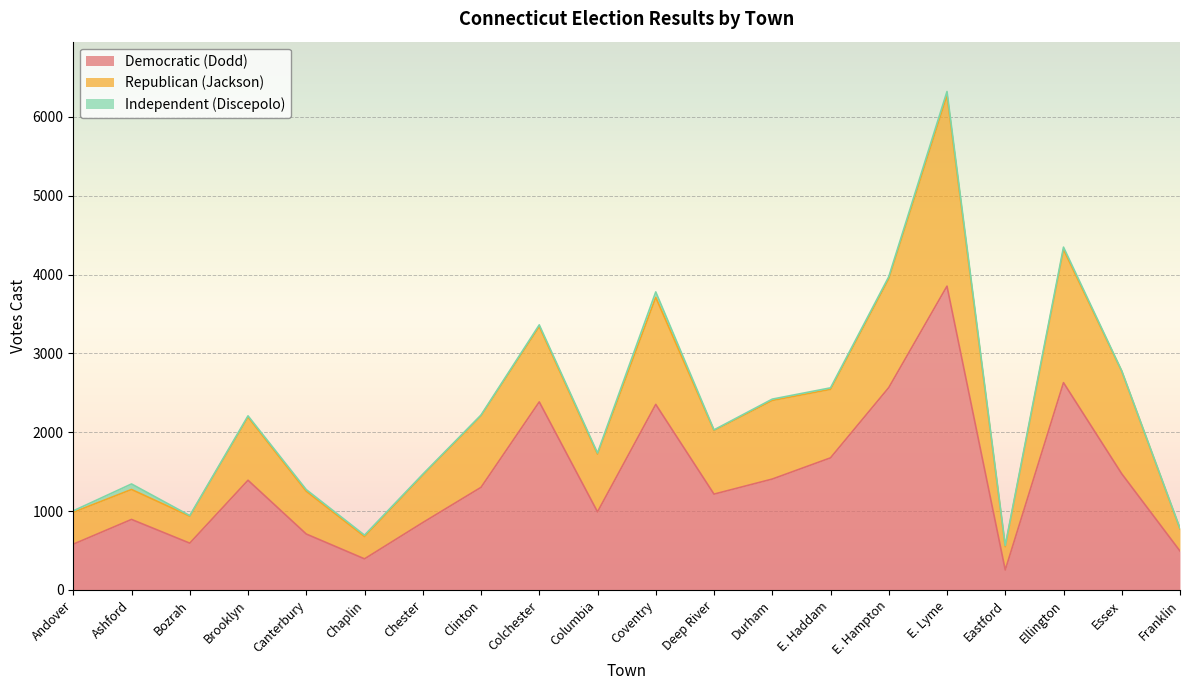

Which label corresponds to the largest value in the chart?

E. Lyme